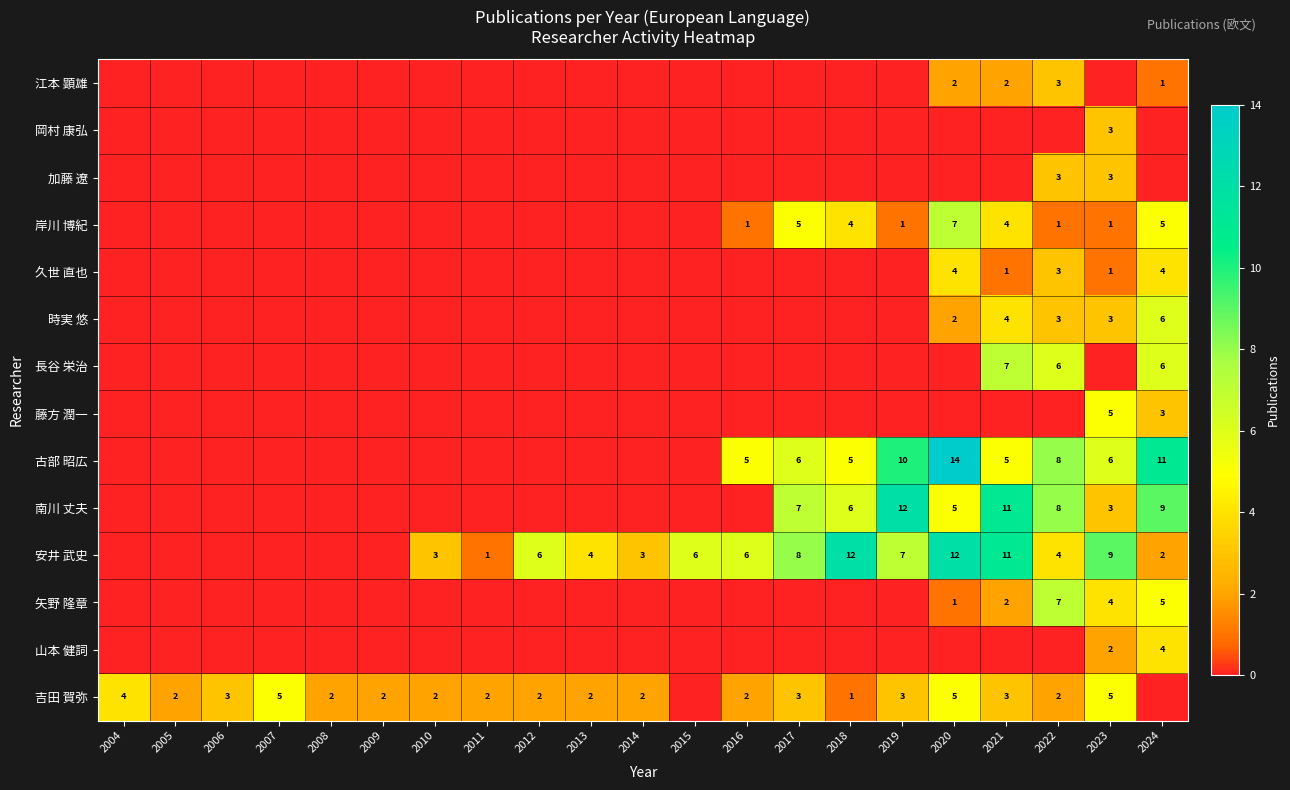

Is it true that 吉田 賀弥 equals 4 at 2014?

False